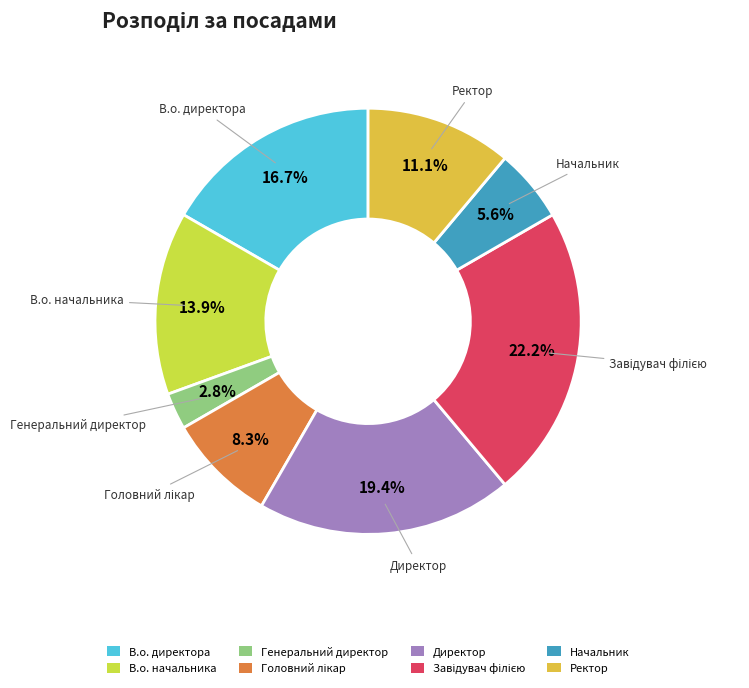

How many segments does this pie chart have?

8